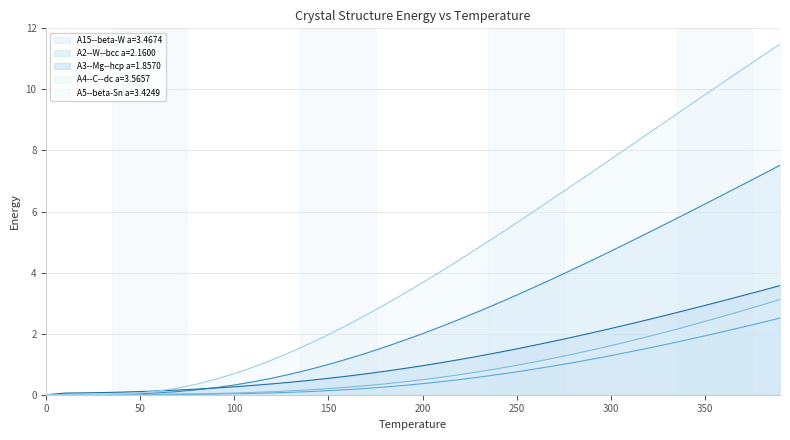

What is the difference between the A3--Mg--hcp a=1.8570 values at 370 and 200?

2.3